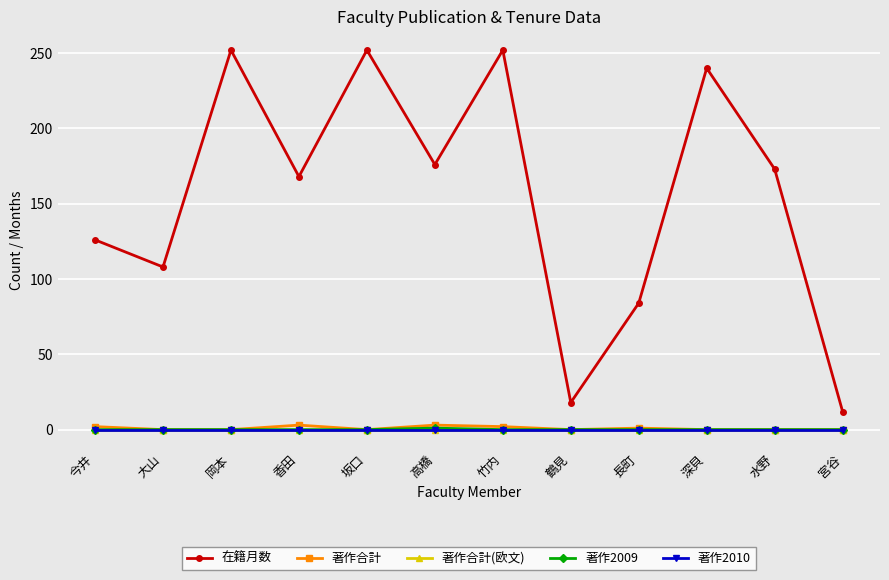

True or false: 著作合計 and 著作2010 intersect in this chart.

False